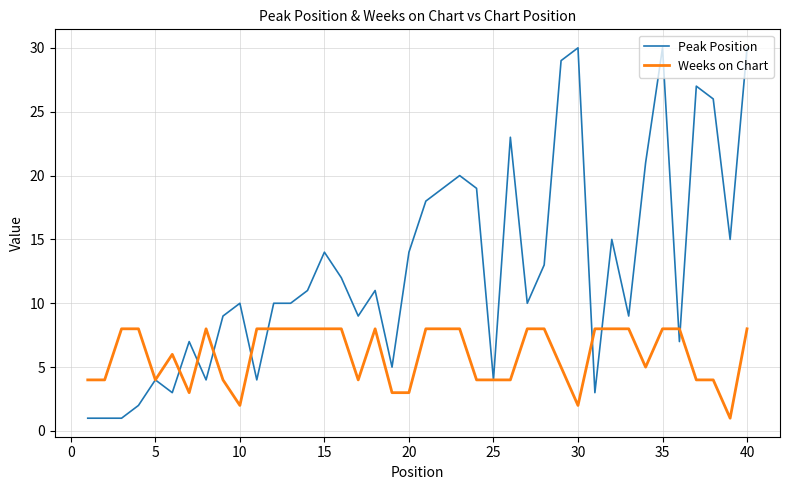

Which series has the largest total across all categories?

Peak Position